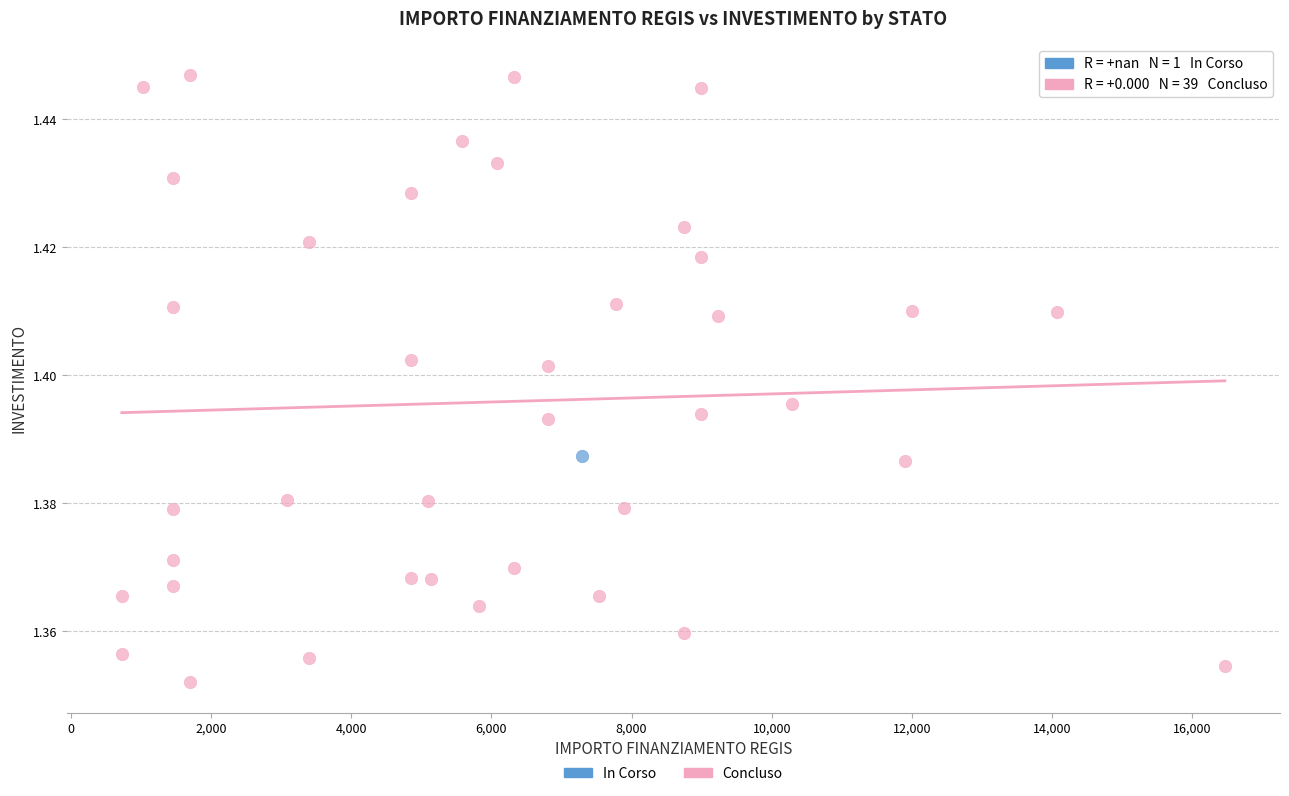

What are all the series names shown in the legend?

In Corso, Concluso